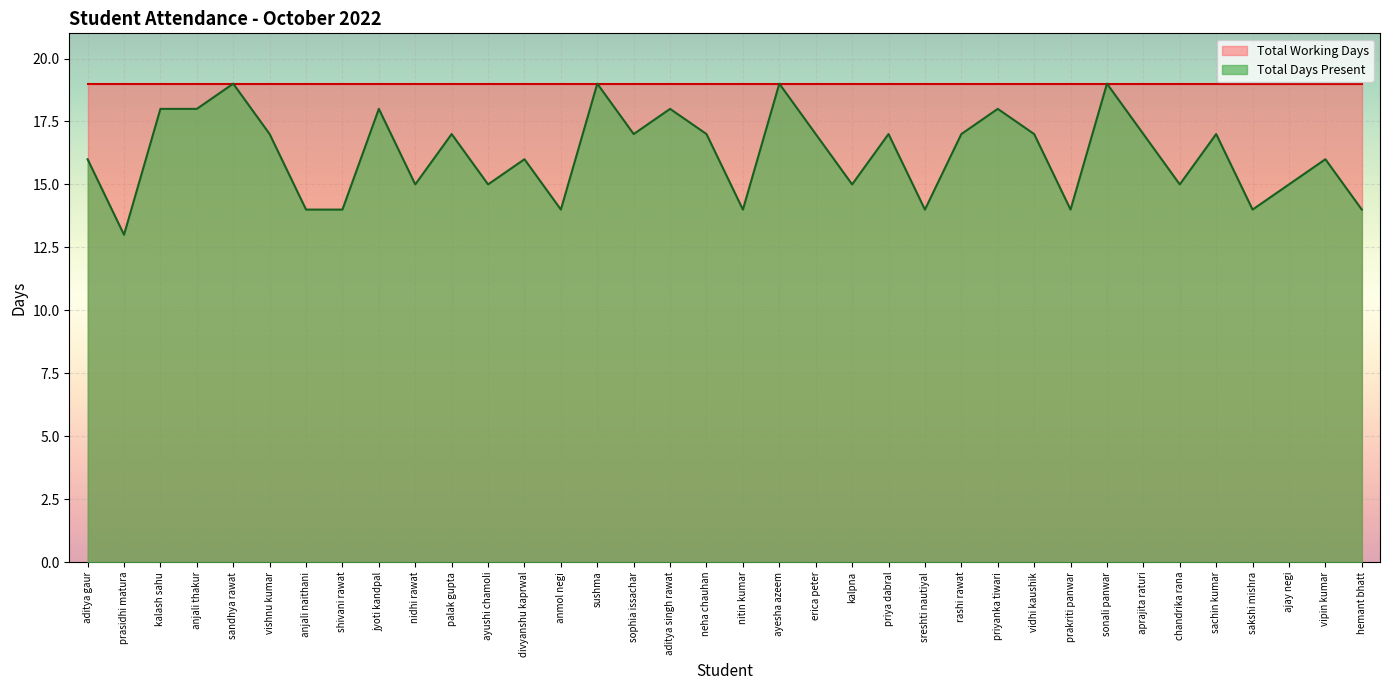

What is the value of the 32nd point from the left?

17